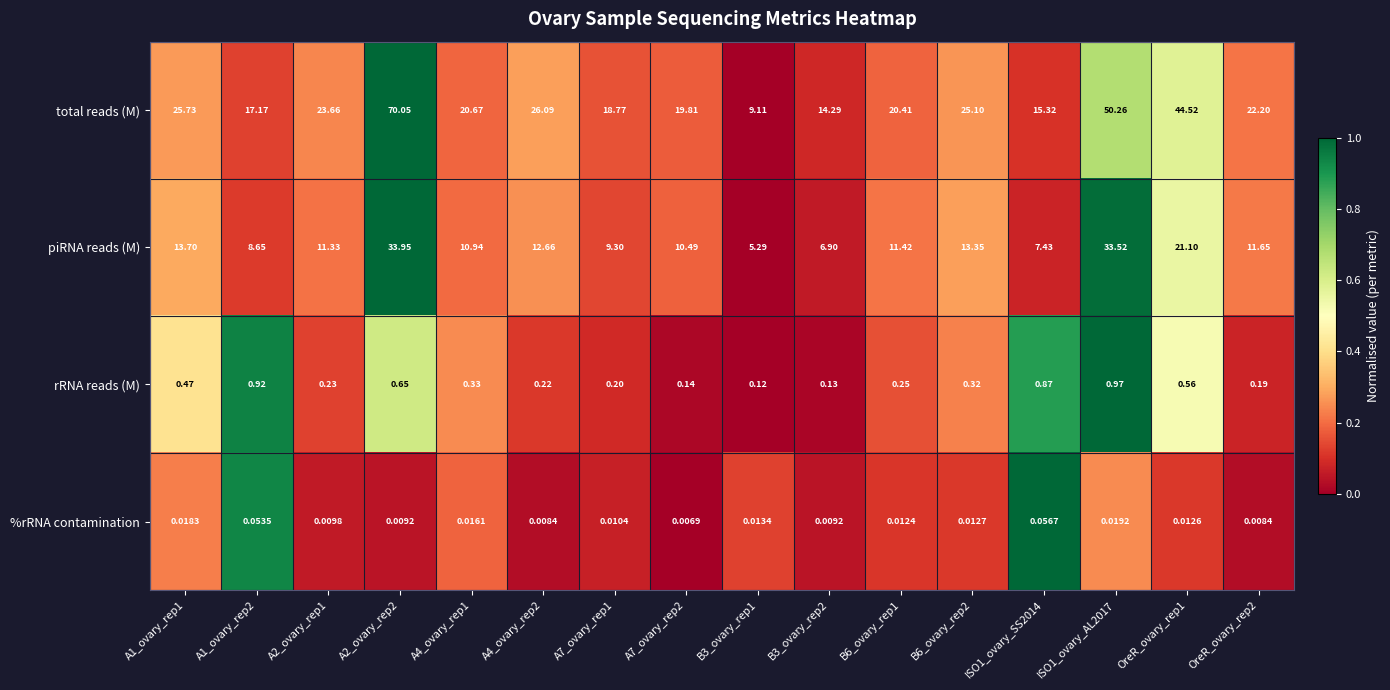

Which series changed the most between A2_ovary_rep2 and A4_ovary_rep2?

total reads (M)